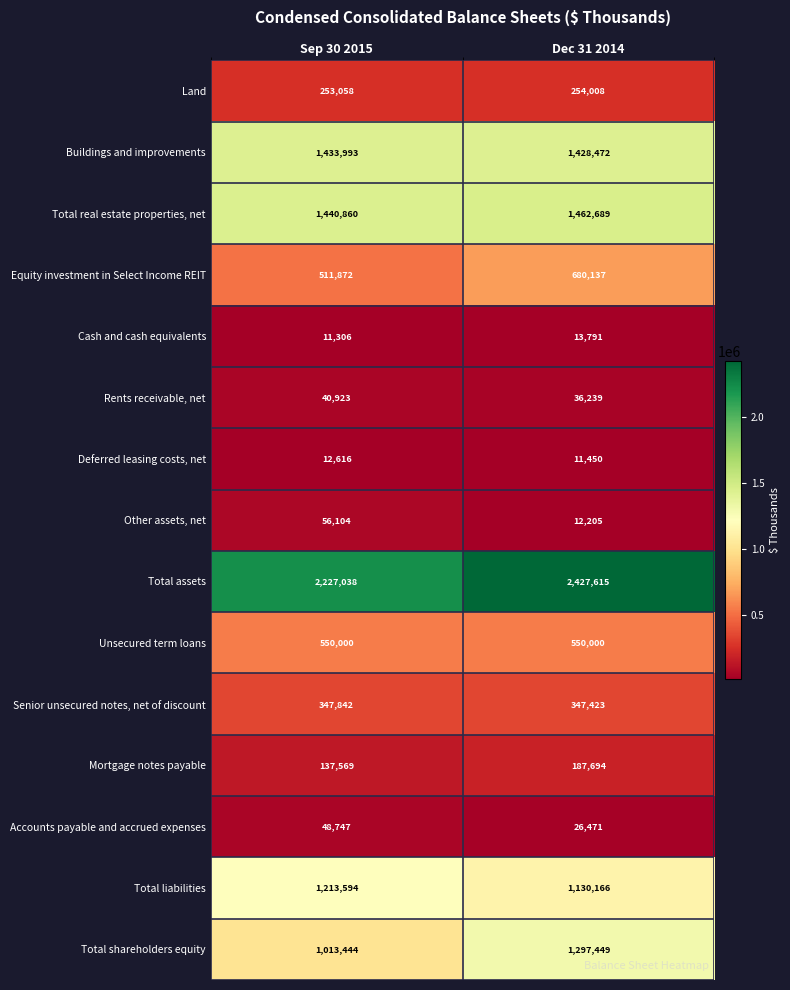

The value of Senior unsecured notes, net of discount at Dec 31 2014 is 597623. True or false?

False